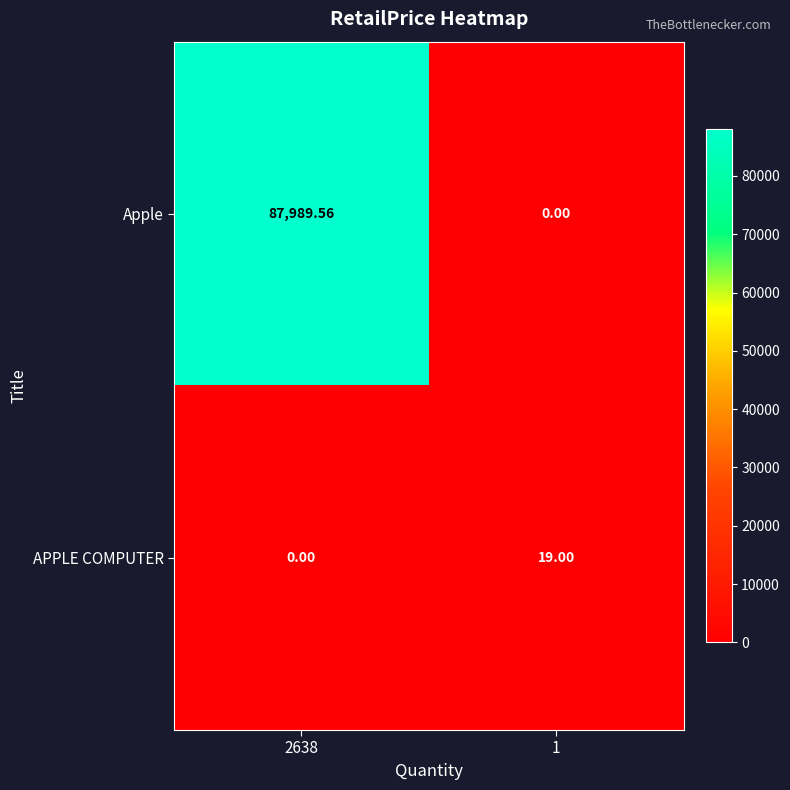

Rank the series by their maximum value, from lowest to highest.

APPLE COMPUTER, Apple